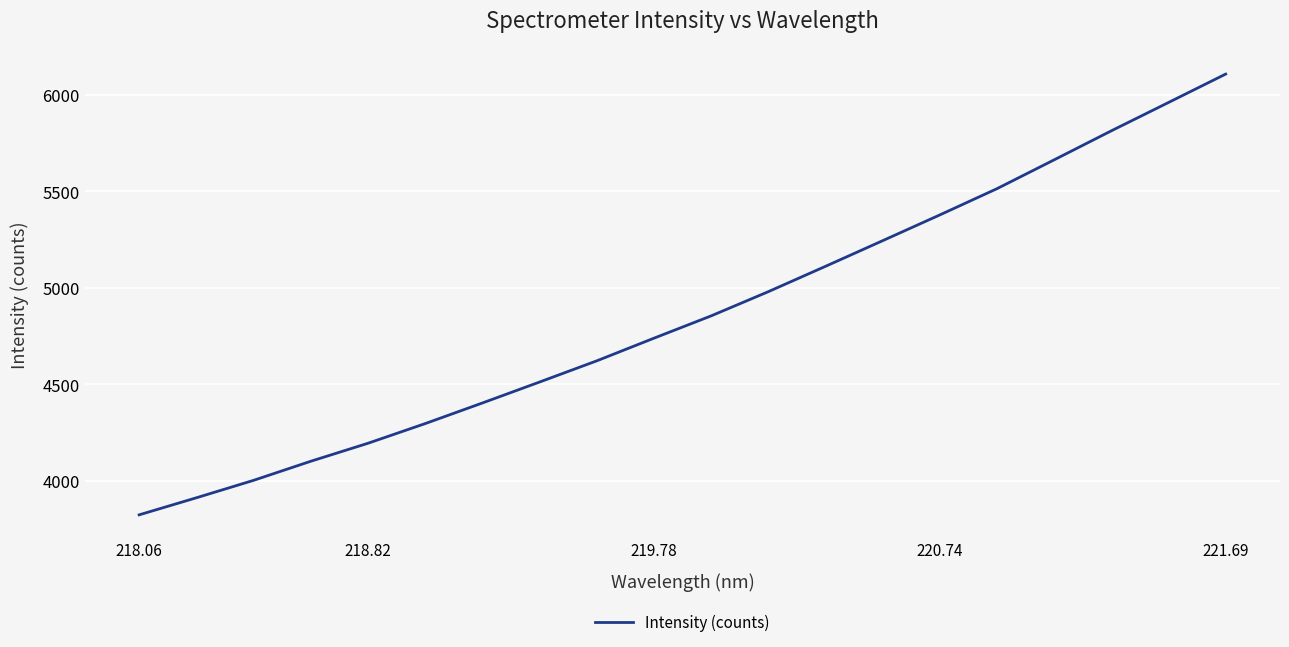

What is the difference between the maximum and minimum values?

2283.2